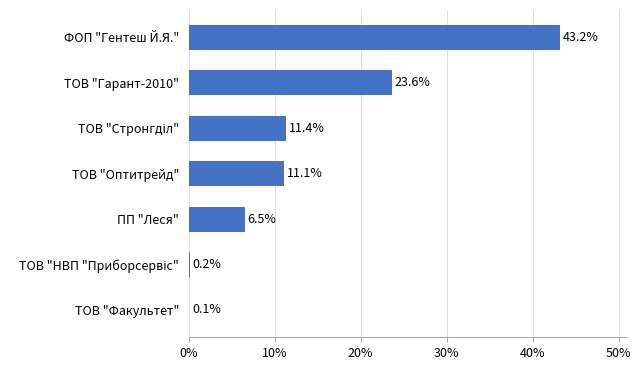

At which label is the value closest to 21?

ТОВ "Гарант-2010"